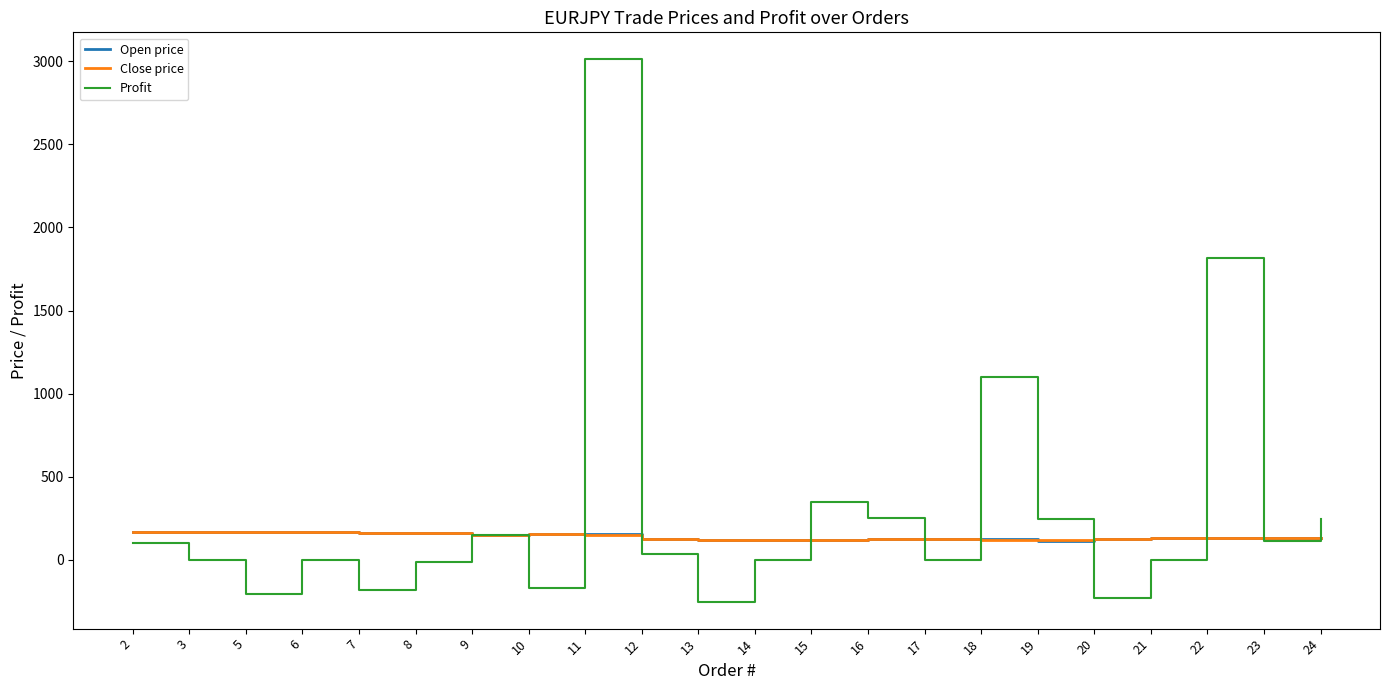

True or false: Profit has more than 1 points higher than both neighbors.

True